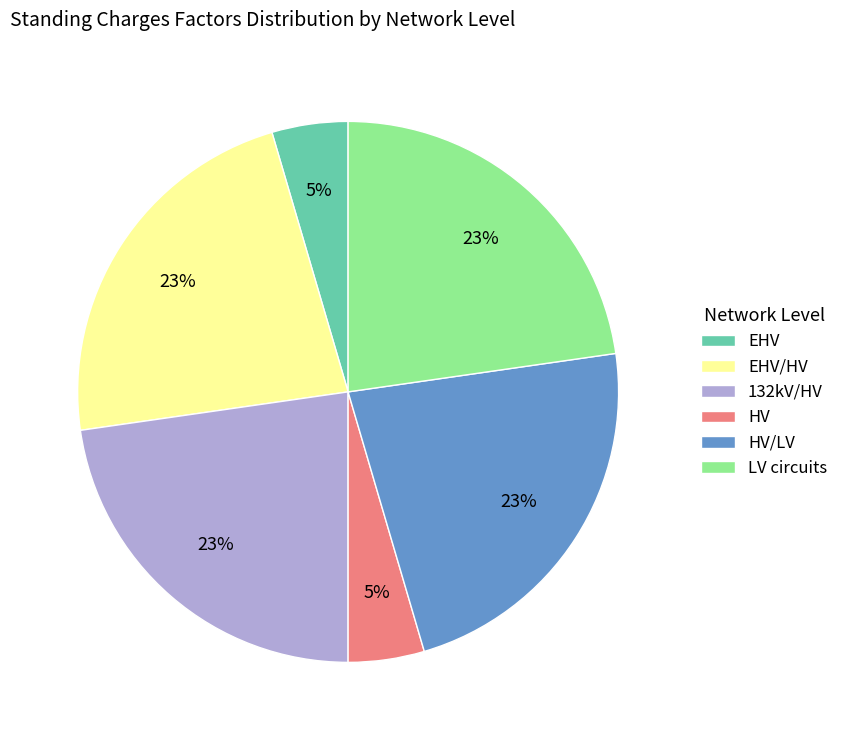

Which has a higher value, EHV or HV/LV?

HV/LV